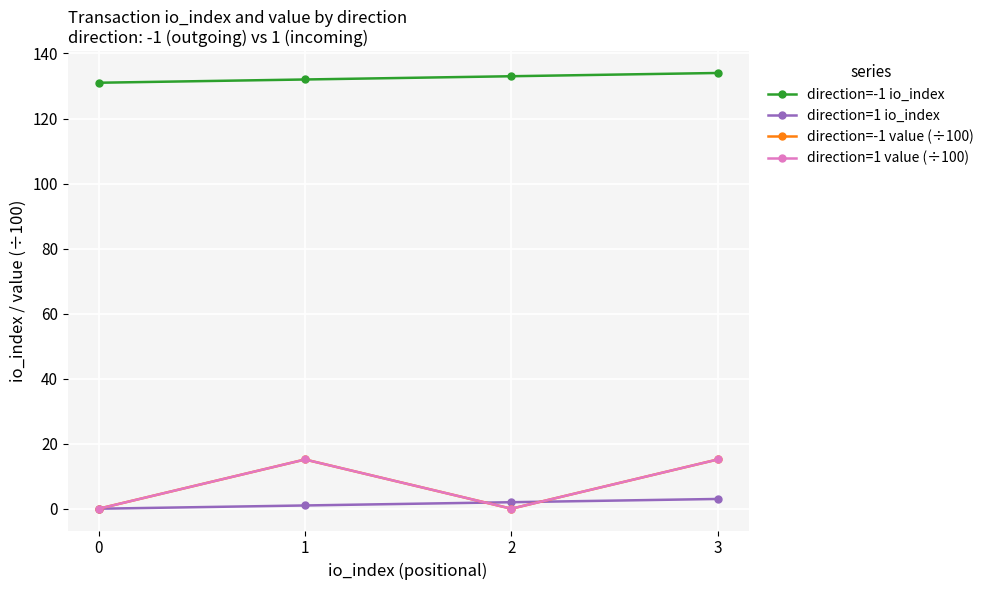

What is the sum of the direction=1 io_index values at 0 and 2?

2.0